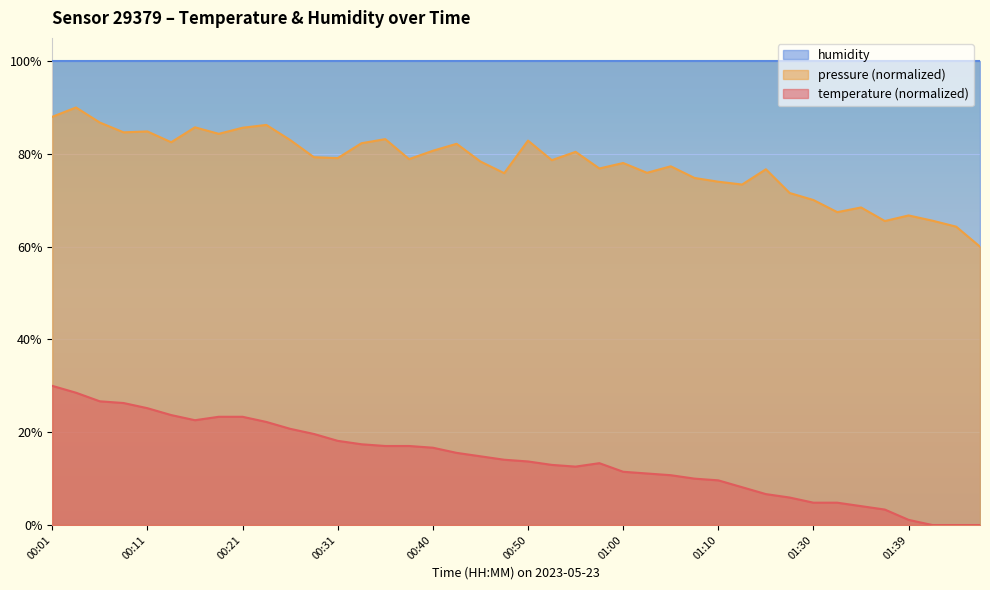

Where does the data first go above 14?

00:01